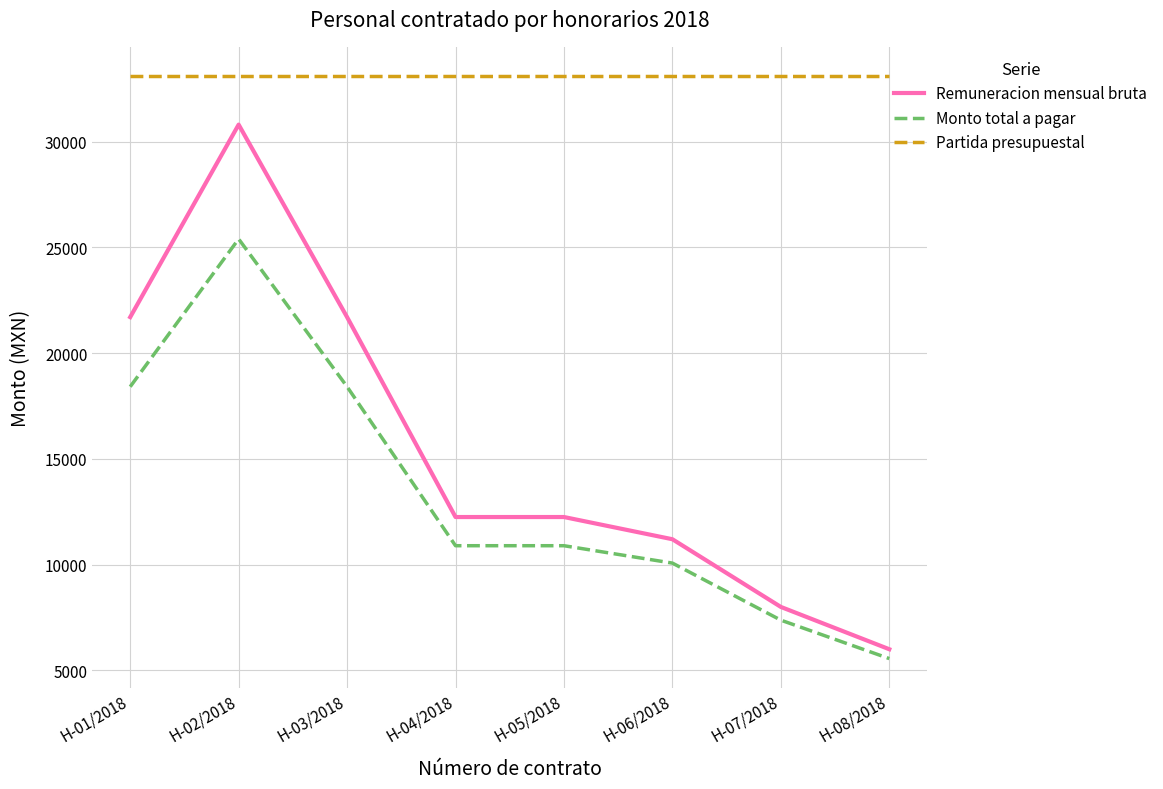

True or false: Remuneracion mensual bruta and Partida presupuestal cross at least once.

False